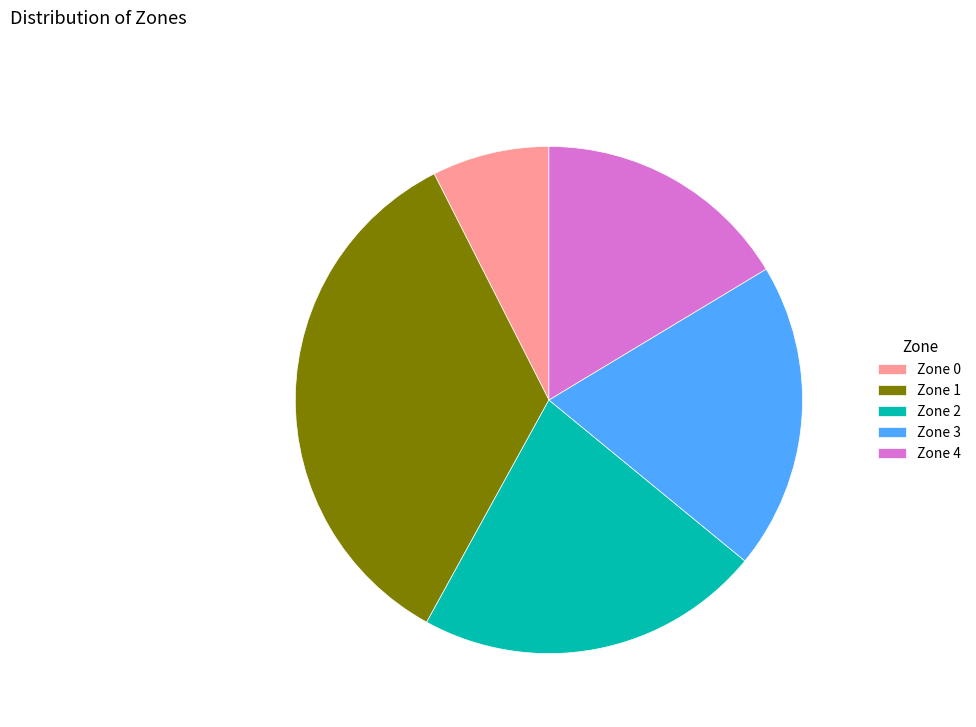

Rank the categories by value from highest to lowest.

Zone 1, Zone 2, Zone 3, Zone 4, Zone 0